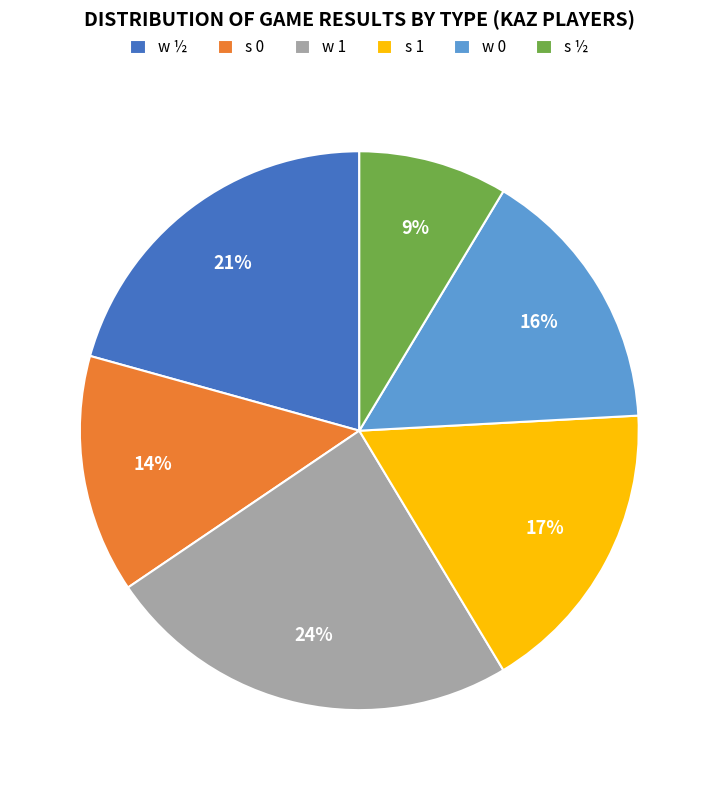

The w 0 slice represents 26% of the pie. True or false?

False